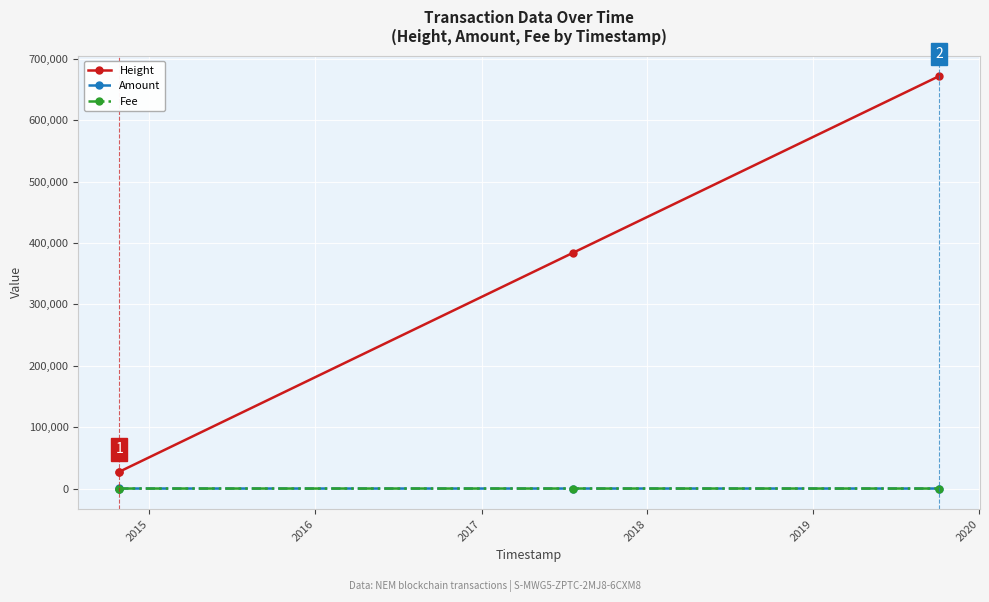

What is the maximum value for Height?

671802.0